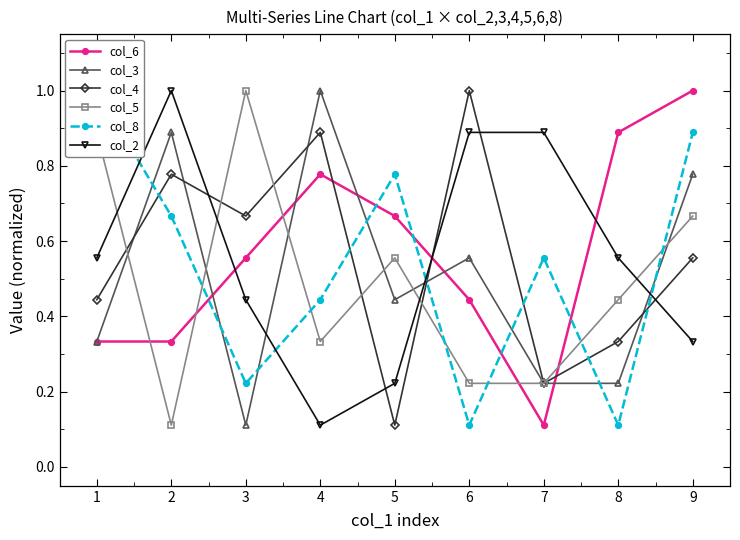

How many series are shown in this chart?

6